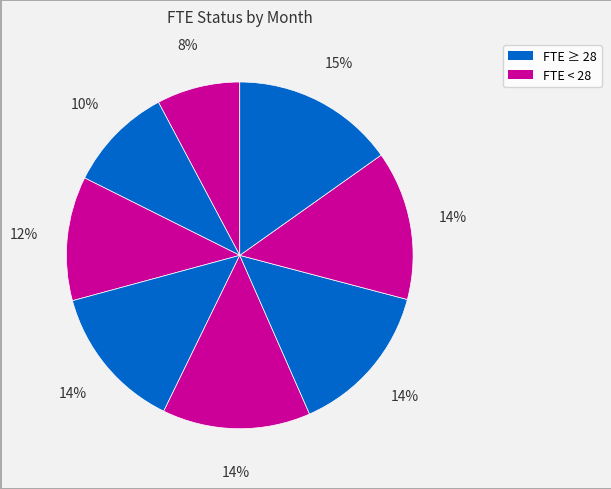

Count the number of slices in the pie.

8